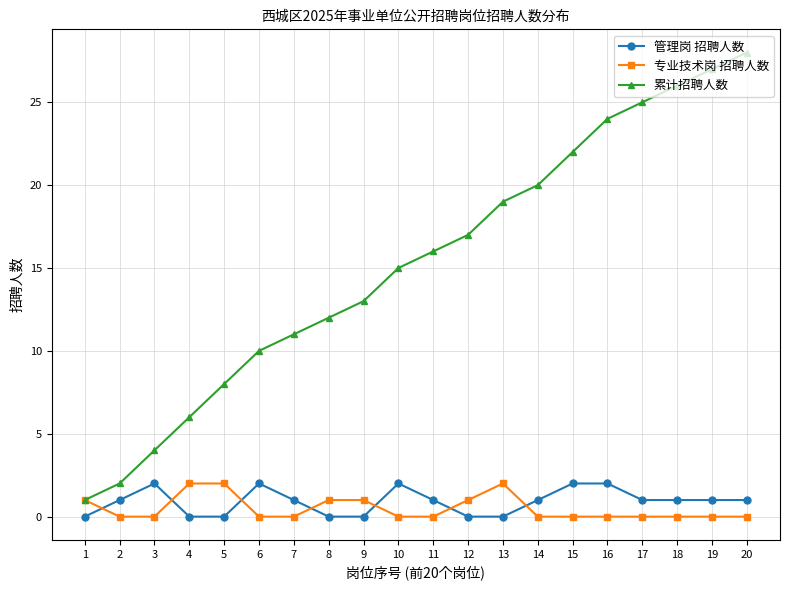

Is this an area chart (filled region under the line)?

No